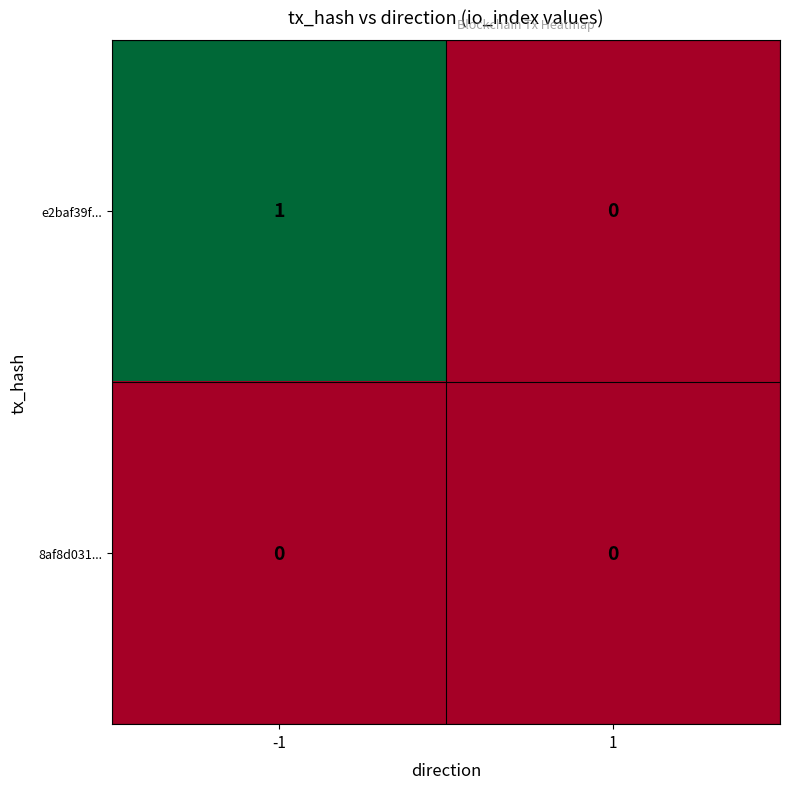

Which series has the largest total across all categories?

e2baf39f...